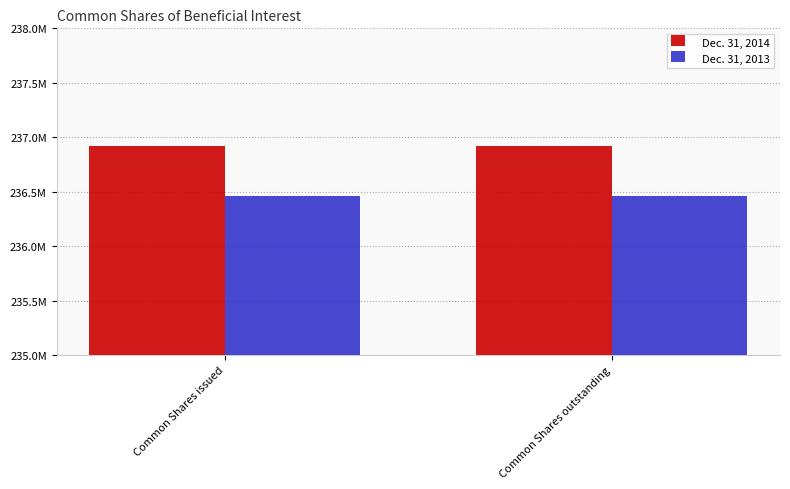

What value does the Dec. 31, 2013 series have at Common Shares outstanding?

236463981